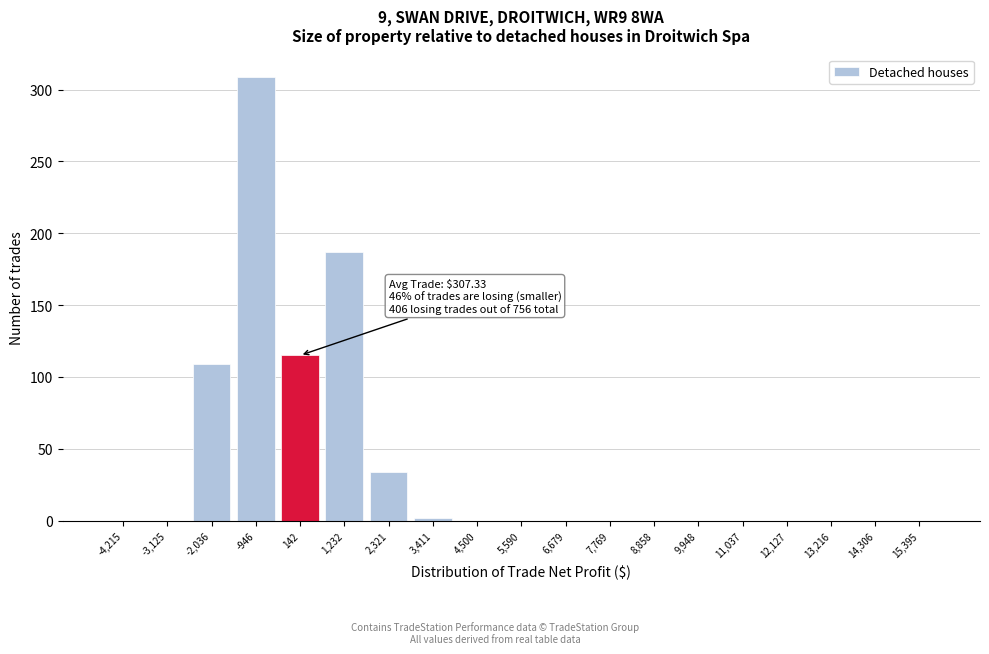

Reading right to left, what are all the values shown in this chart?

15,395=0	14,306=0	13,216=0	12,127=0	11,037=0	9,948=0	8,858=0	7,769=0	6,679=0	5,590=0	4,500=0	3,411=2	2,321=34	1,232=187	142=115	-946=309	-2,036=109	-3,125=0	-4,215=0